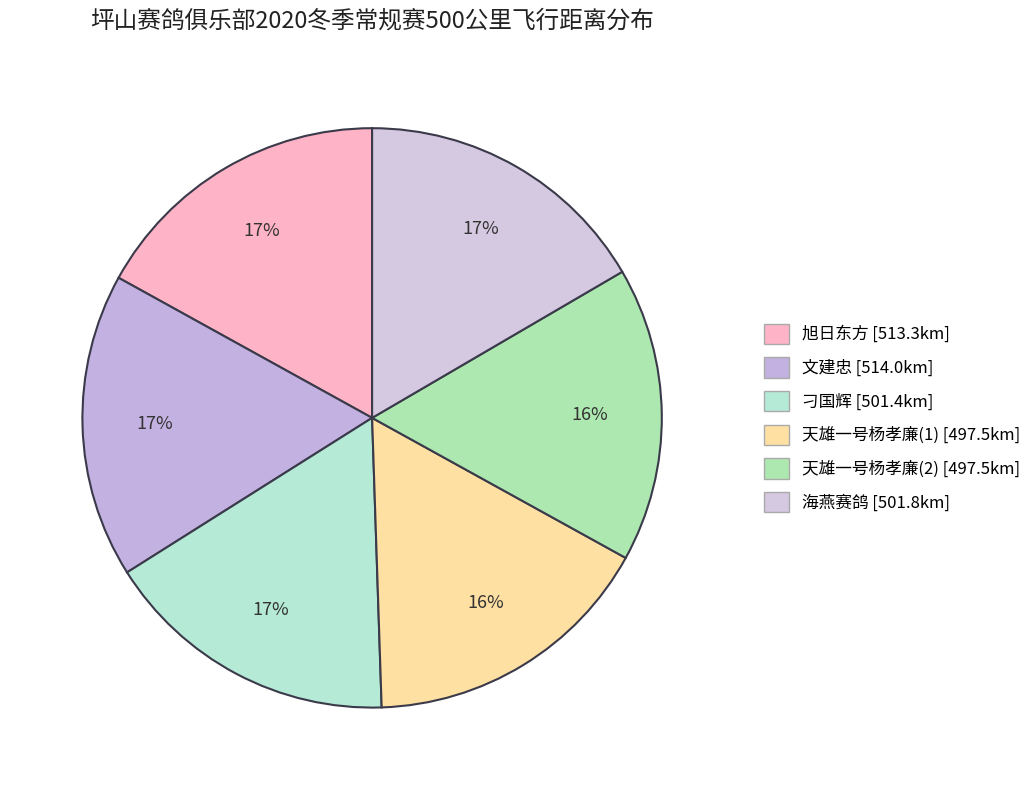

How many slices are in this pie chart?

6